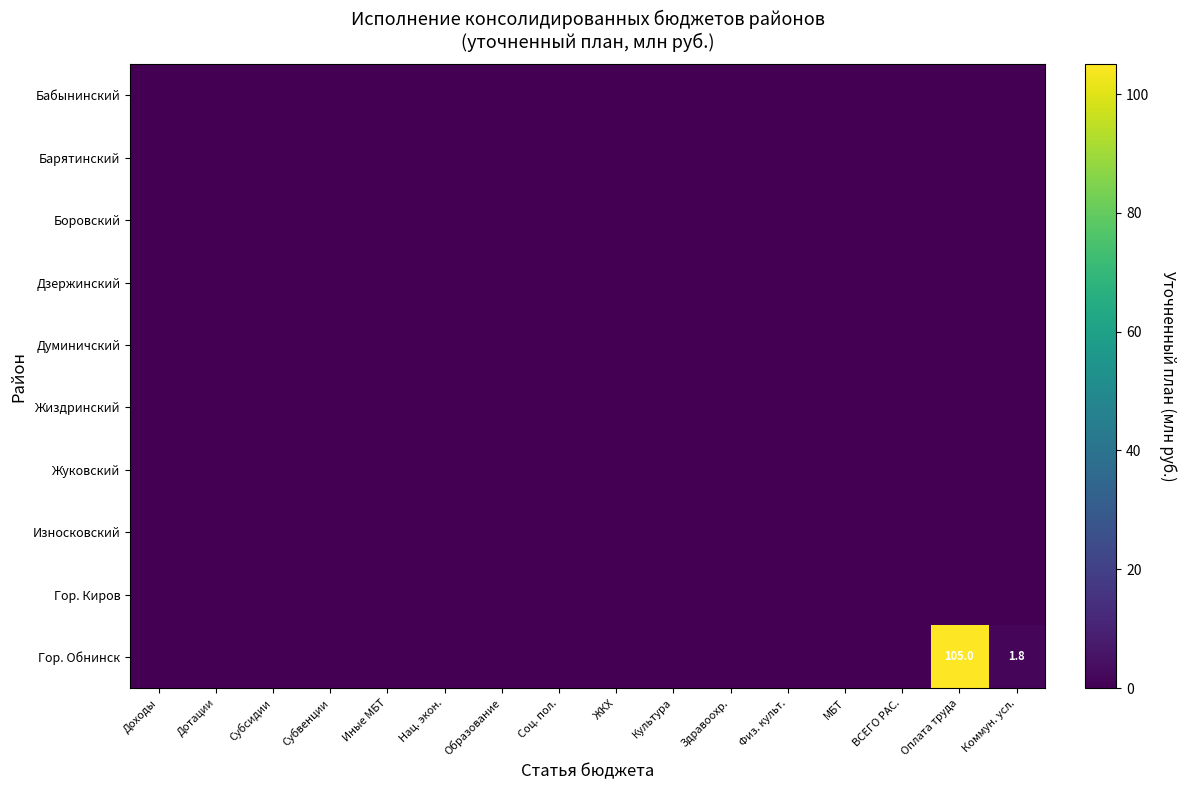

Which category has the lowest value across all series?

Доходы